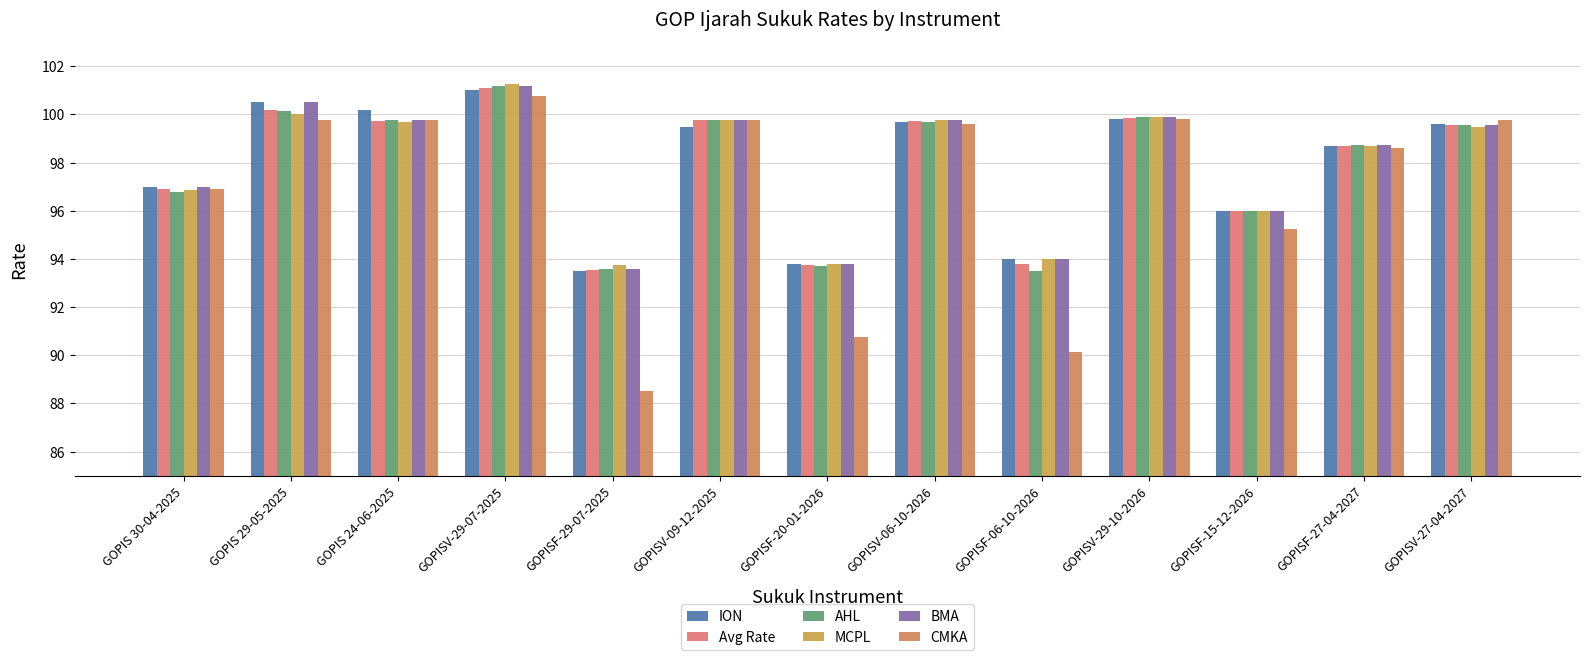

What is the difference between the maximum and minimum values in the MCPL series?

7.5